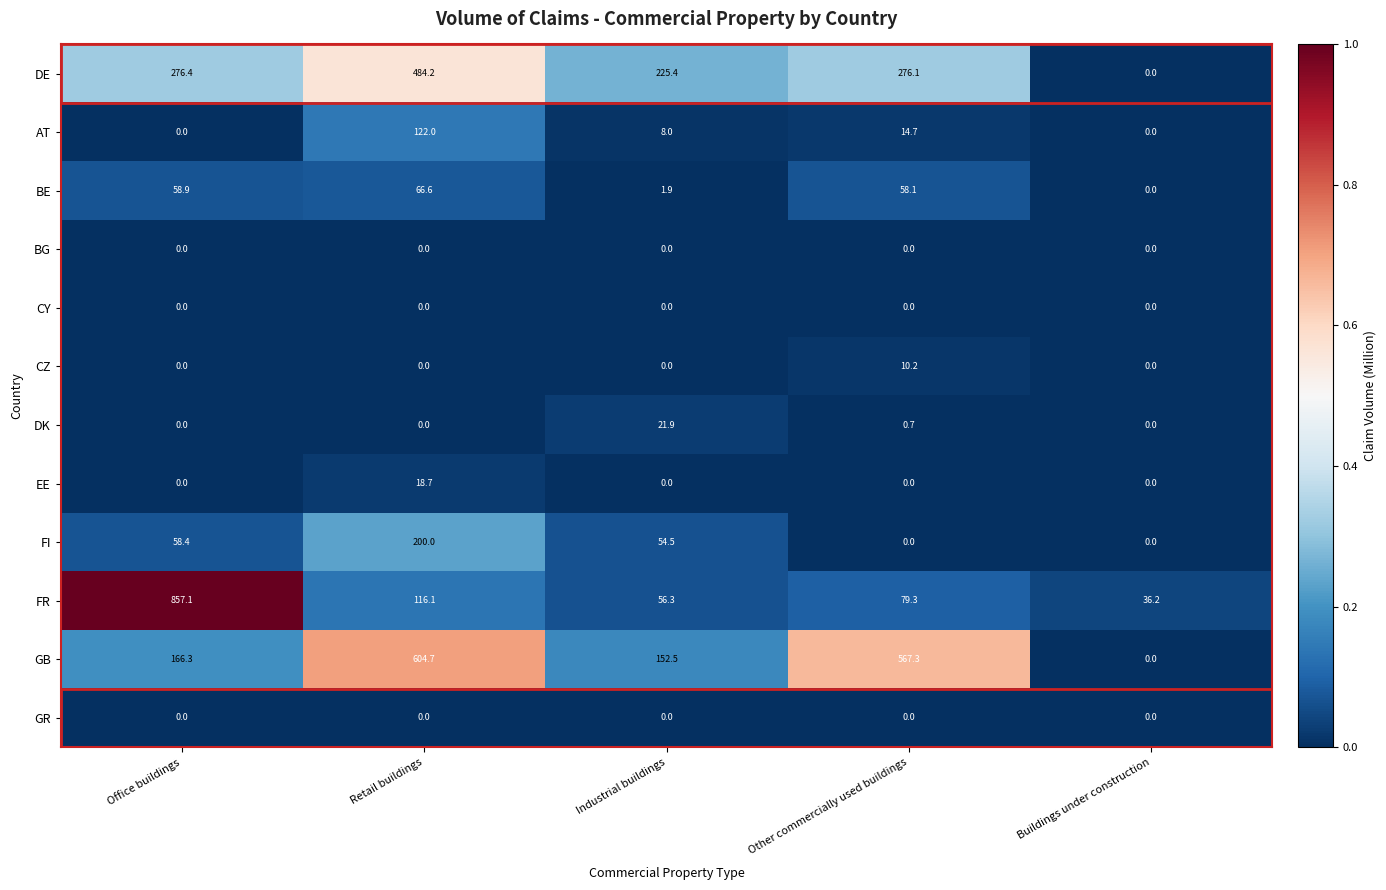

Is it true that GB equals 152.5 at Industrial buildings?

True